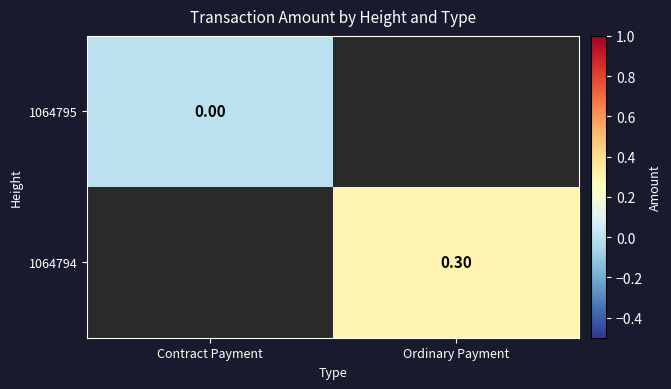

List the series in order of their overall mean, lowest first.

1064795, 1064794